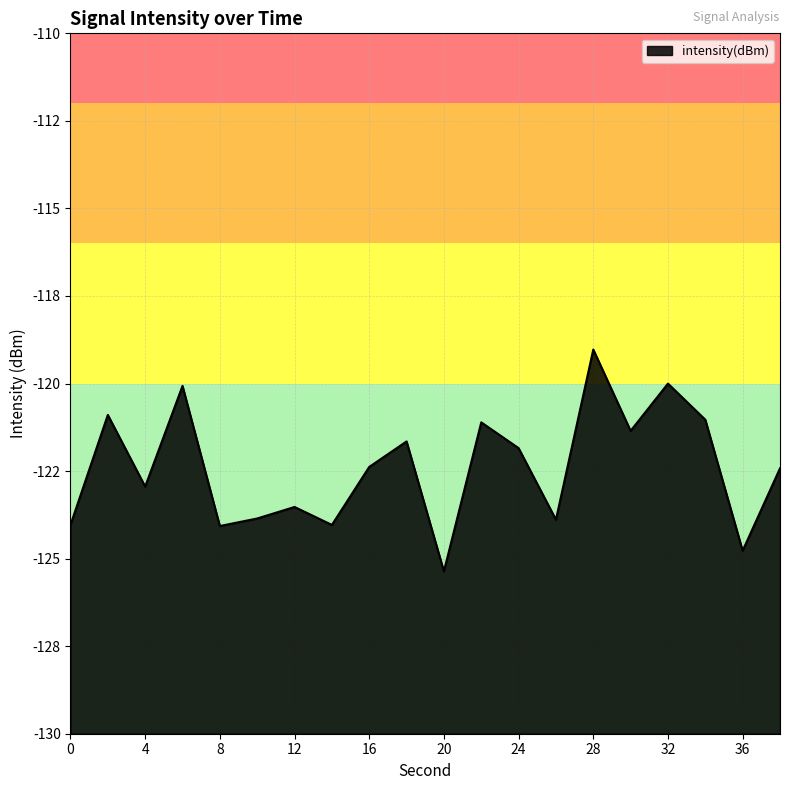

What is the greatest value displayed?

-119.0